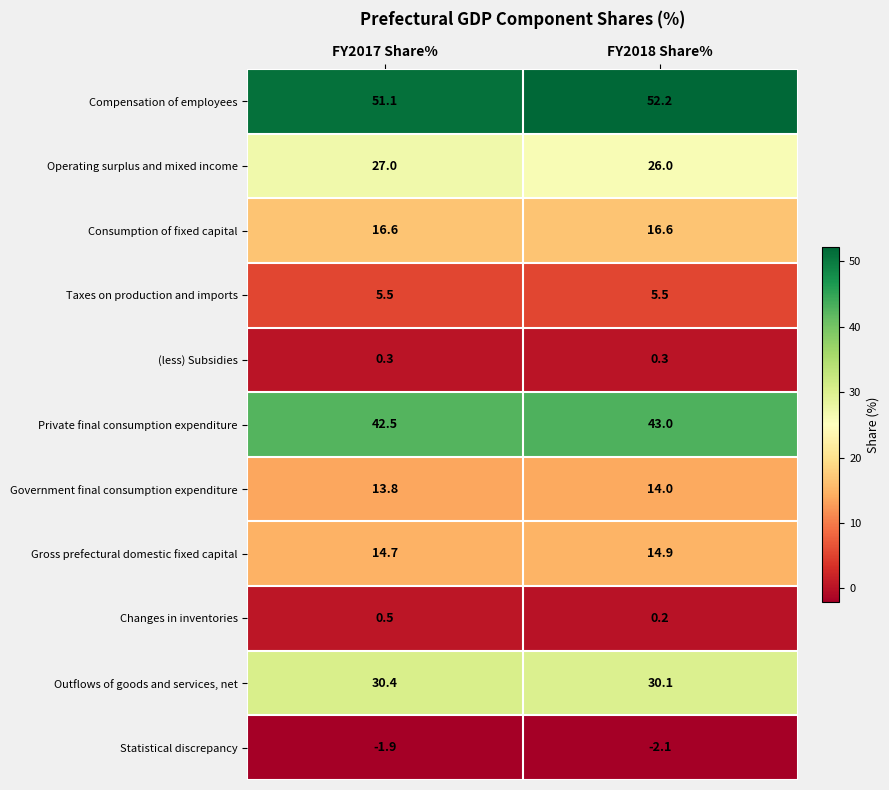

Reading left to right, transcribe all the data shown in this chart.

Compensation of employees: FY2017 Share%=51.1	FY2018 Share%=52.2
Operating surplus and mixed income: FY2017 Share%=27.0	FY2018 Share%=26.0
Consumption of fixed capital: FY2017 Share%=16.6	FY2018 Share%=16.6
Taxes on production and imports: FY2017 Share%=5.5	FY2018 Share%=5.5
(less) Subsidies: FY2017 Share%=0.3	FY2018 Share%=0.3
Private final consumption expenditure: FY2017 Share%=42.5	FY2018 Share%=43.0
Government final consumption expenditure: FY2017 Share%=13.8	FY2018 Share%=14.0
Gross prefectural domestic fixed capital: FY2017 Share%=14.7	FY2018 Share%=14.9
Changes in inventories: FY2017 Share%=0.5	FY2018 Share%=0.2
Outflows of goods and services, net: FY2017 Share%=30.4	FY2018 Share%=30.1
Statistical discrepancy: FY2017 Share%=-1.9	FY2018 Share%=-2.1